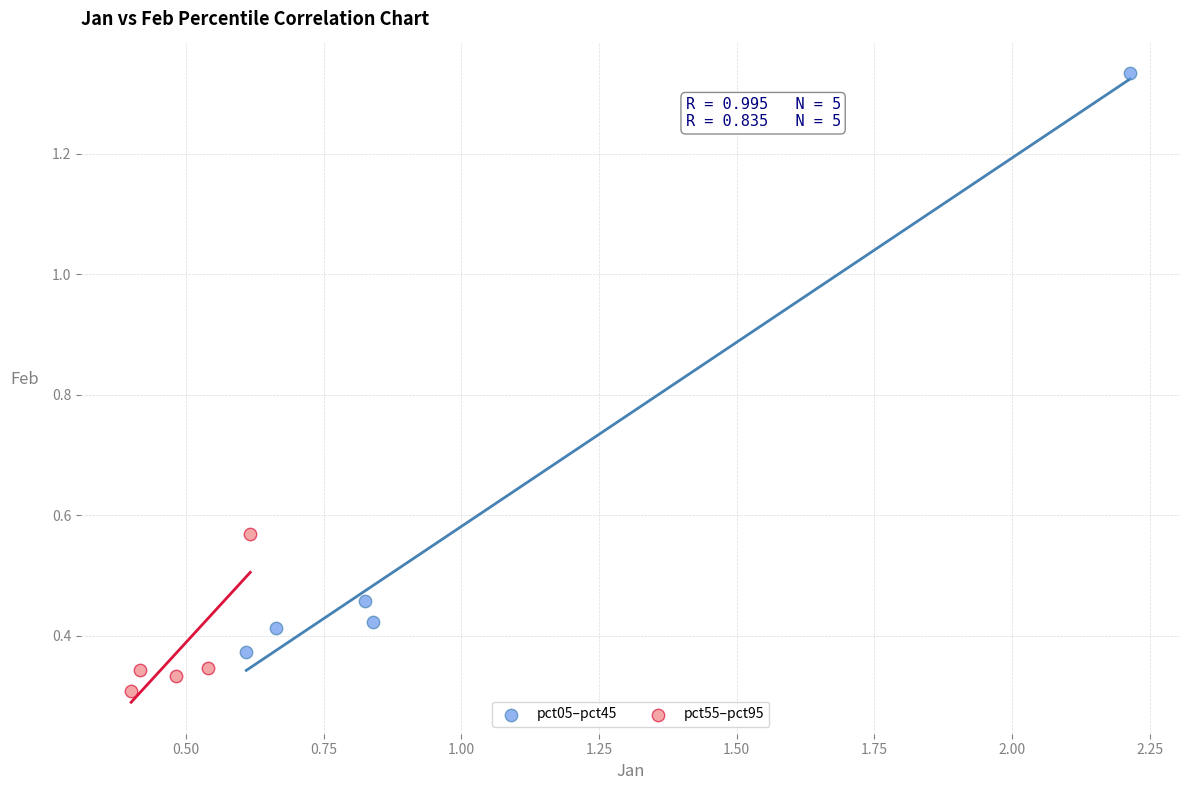

Which series contains the highest Y value?

pct05–pct45